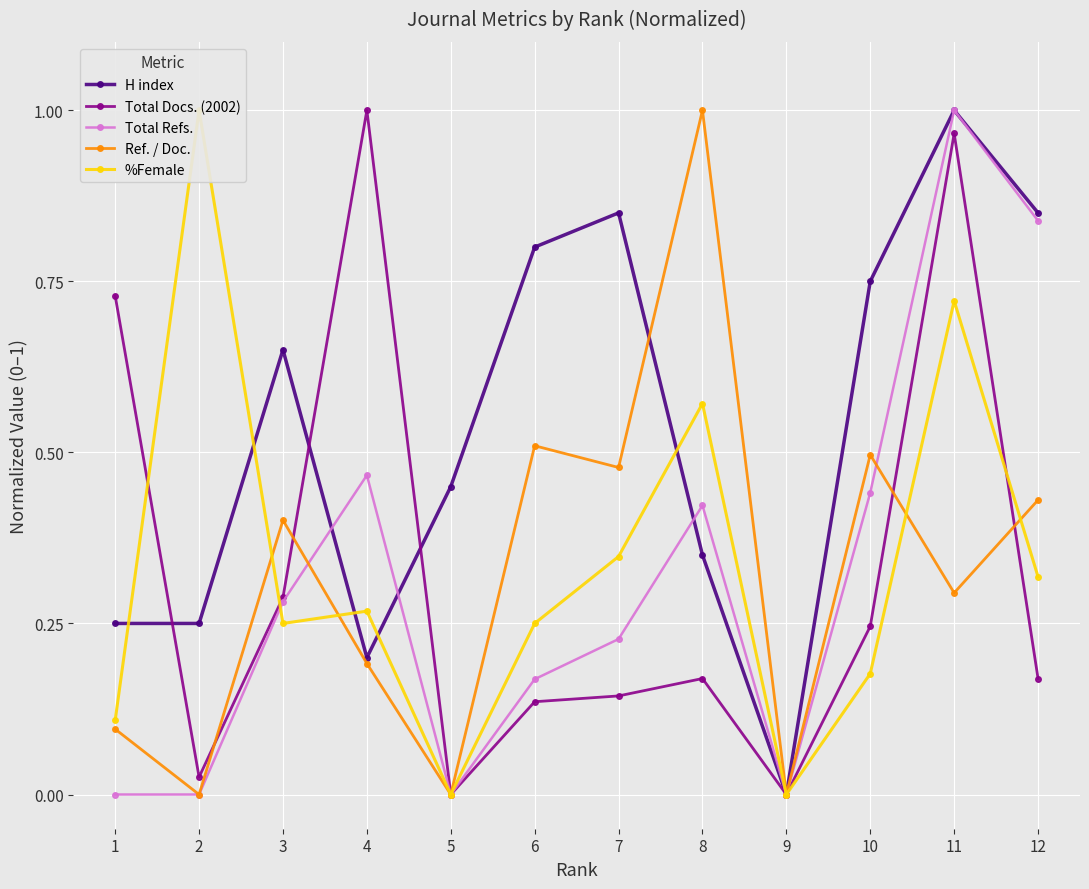

The value of Total Refs. at 5 is -0.4. True or false?

False